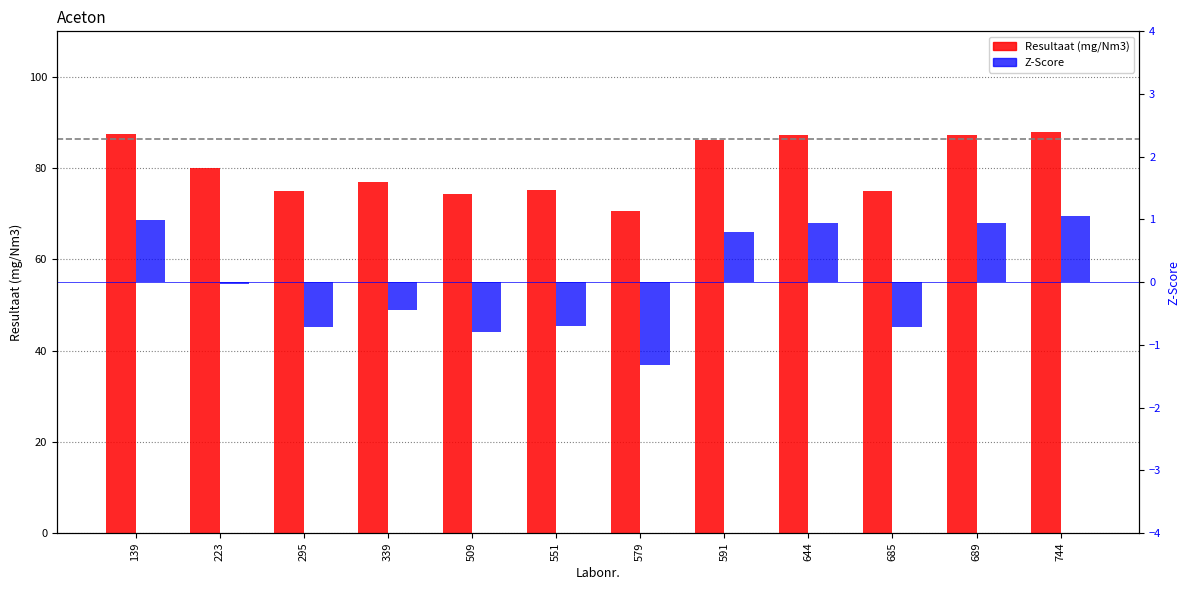

At 579, list the series in order from largest to smallest.

Resultaat, Z-Score